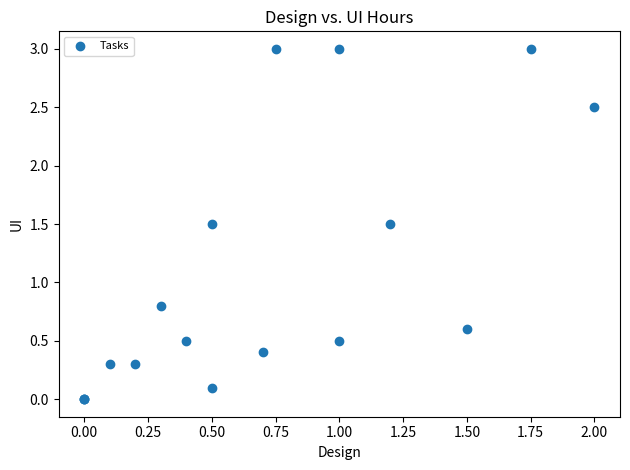

What Y value in the scatter plot is closest to 1?

0.8